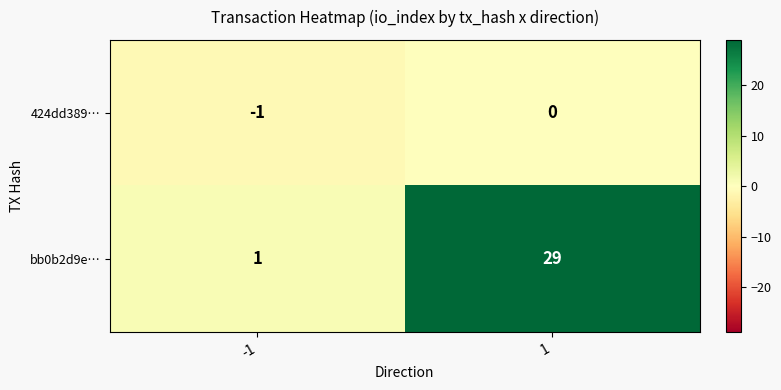

What is the difference between the maximum and minimum values in the bb0b2d9e… series?

28